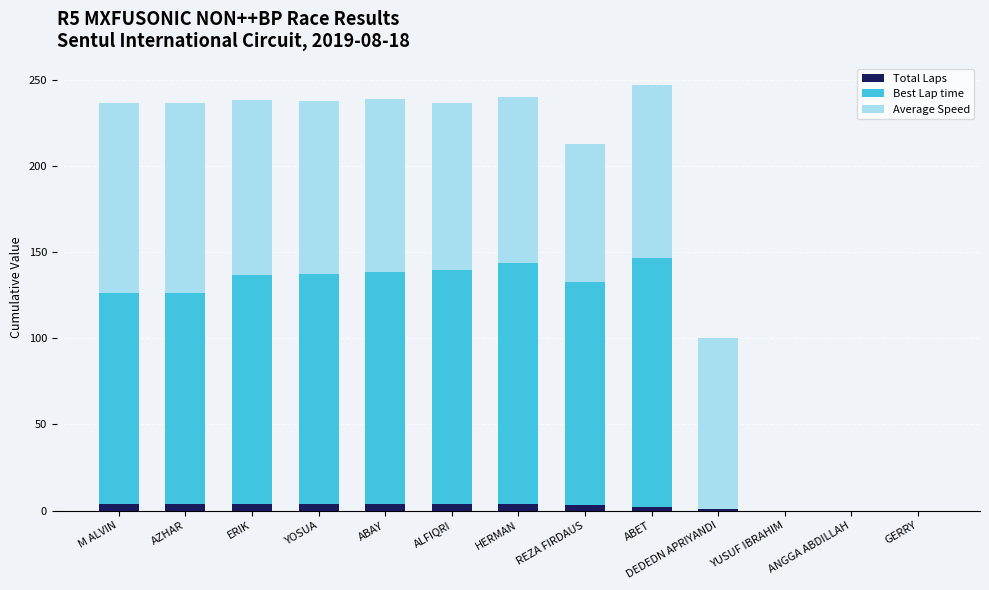

The Total Laps series shows 0.0 at GERRY. True or false?

True